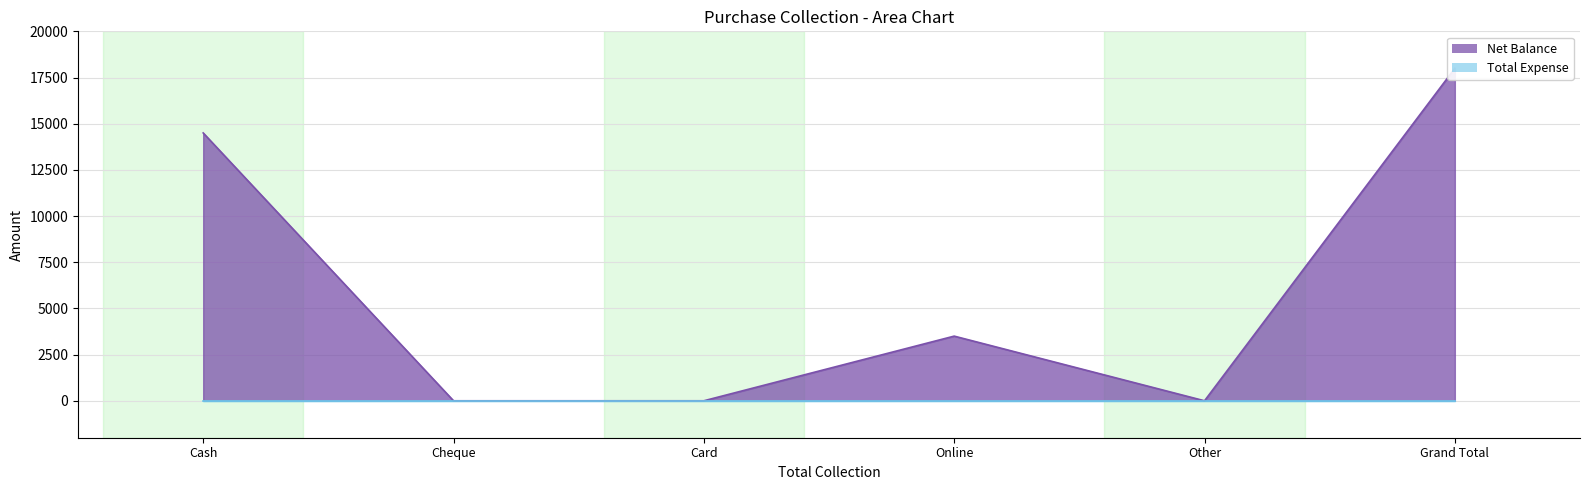

Where is the first local minimum?

Other